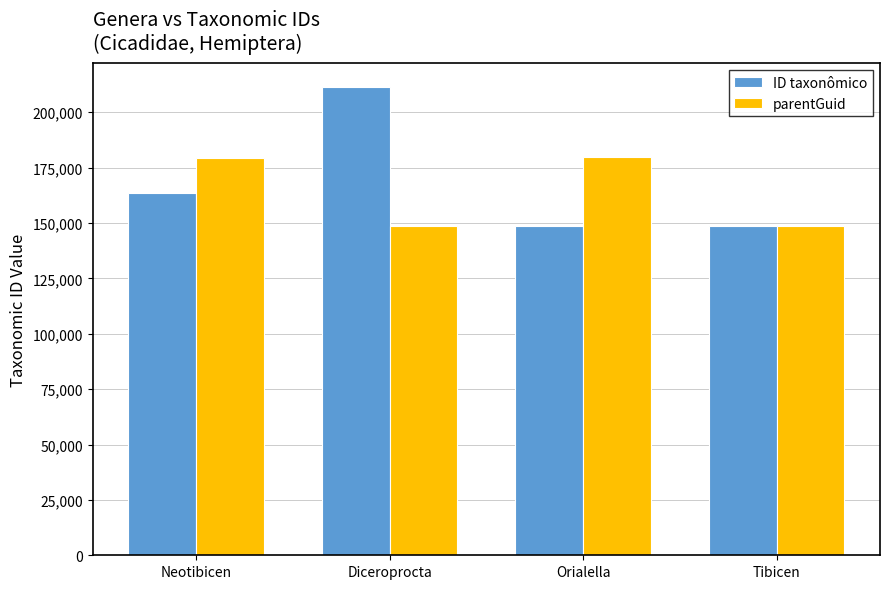

What is the total value across all series at Orialella?

328411